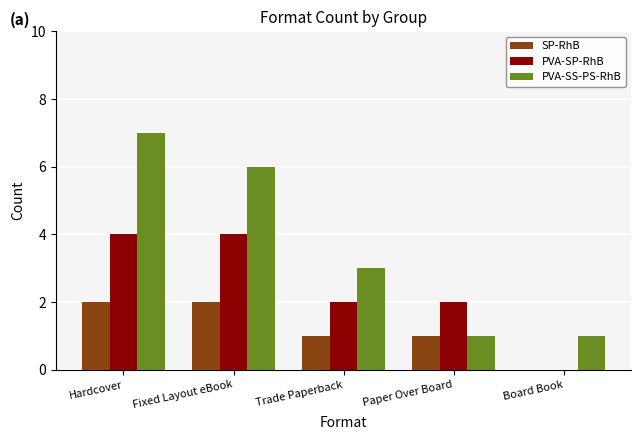

What is the maximum value shown in the chart?

7